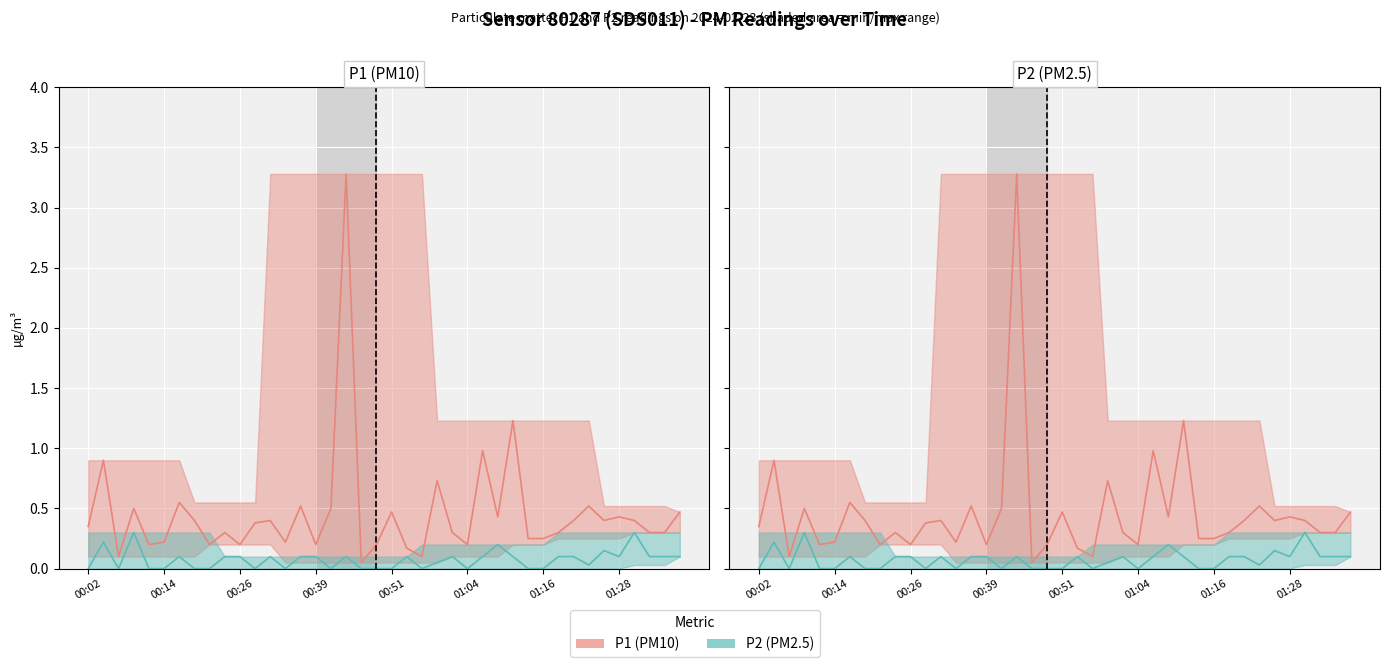

At 00:14, list the series in order from largest to smallest.

P1 (PM10), P2 (PM2.5)